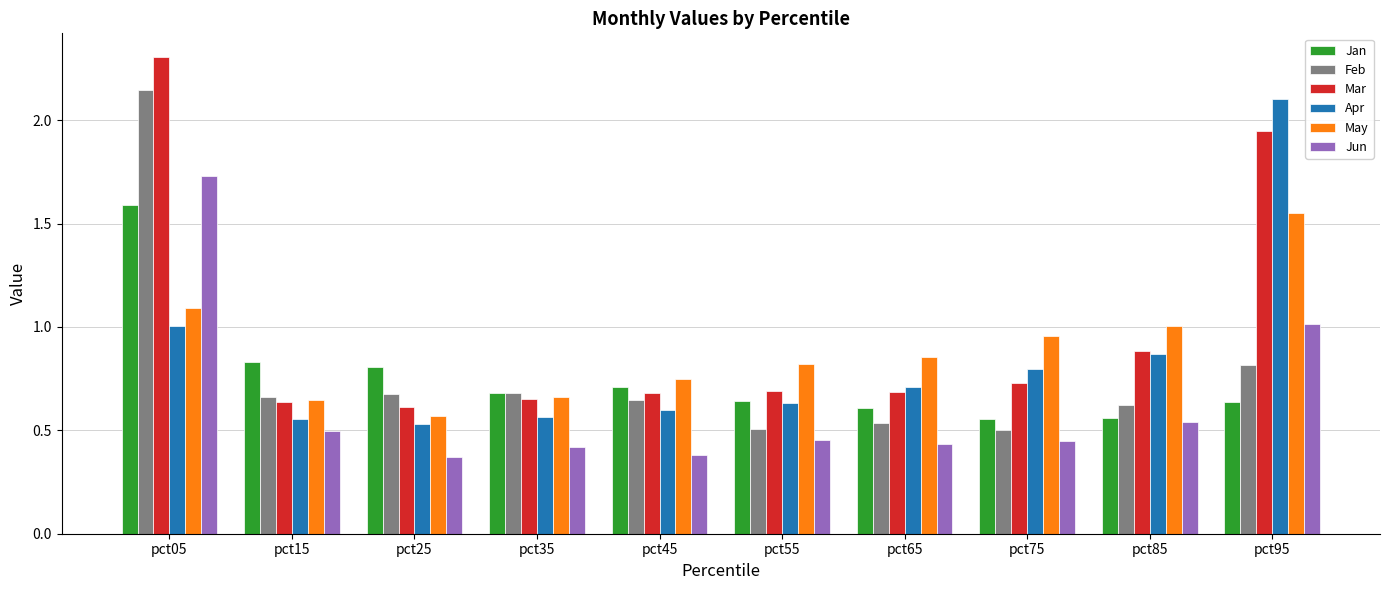

What is the difference between the second highest and second lowest values in the Mar series?

1.3